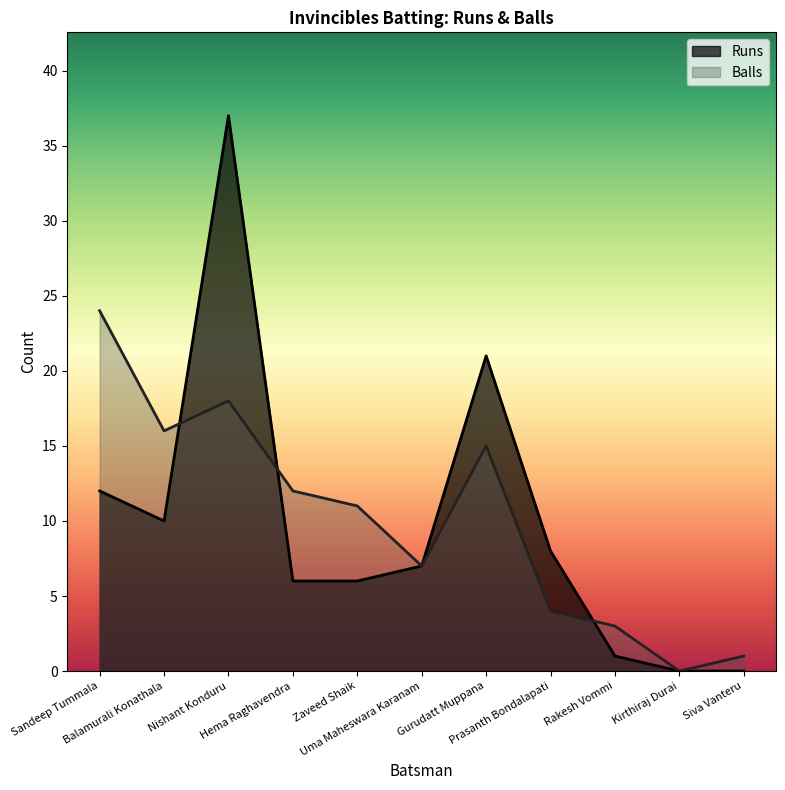

Reading right to left, extract all data points from this chart.

Runs: 0	0	1	8	21	7	6	6	37	10	12
Balls: 1	0	3	4	15	7	11	12	18	16	24